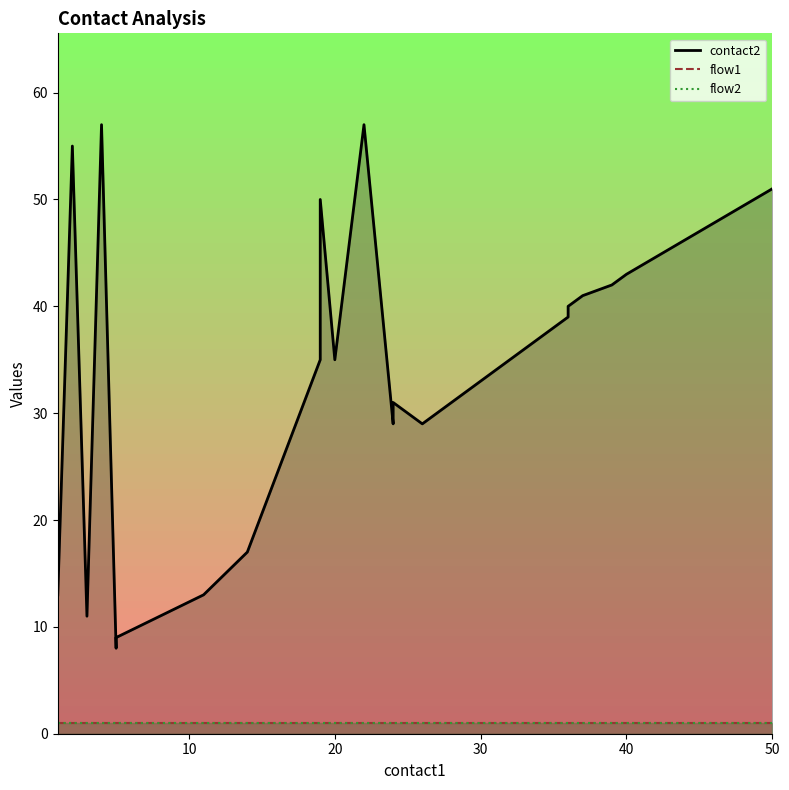

What is the sum of the contact2 values at 2 and 26?

84